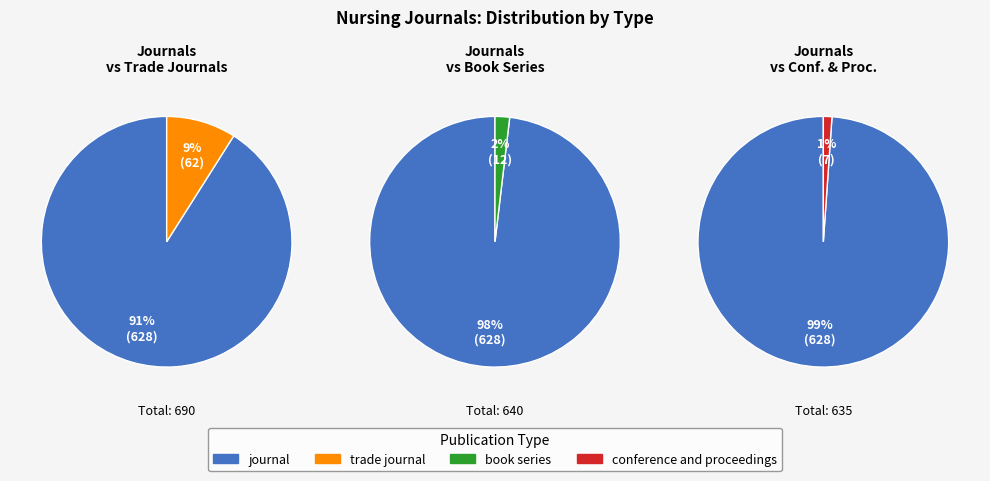

Approximately how many times larger is the value at conference and proceedings compared to trade journal?

0.1